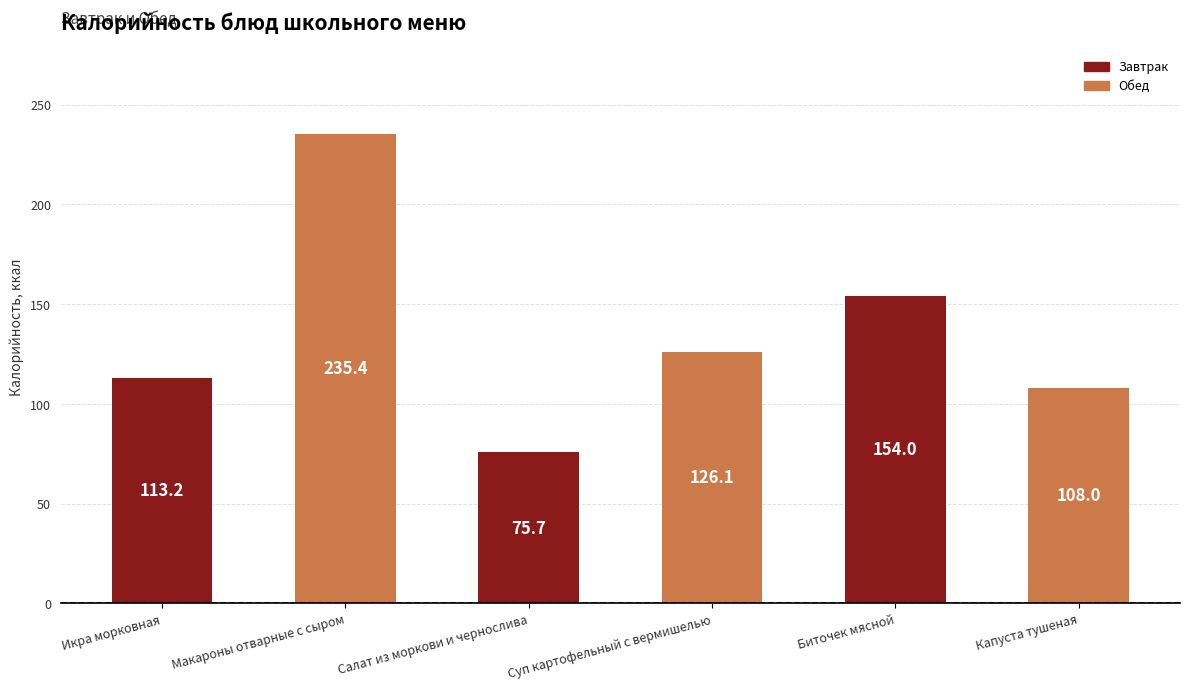

At which label does the data first exceed 126?

Макароны отварные с сыром